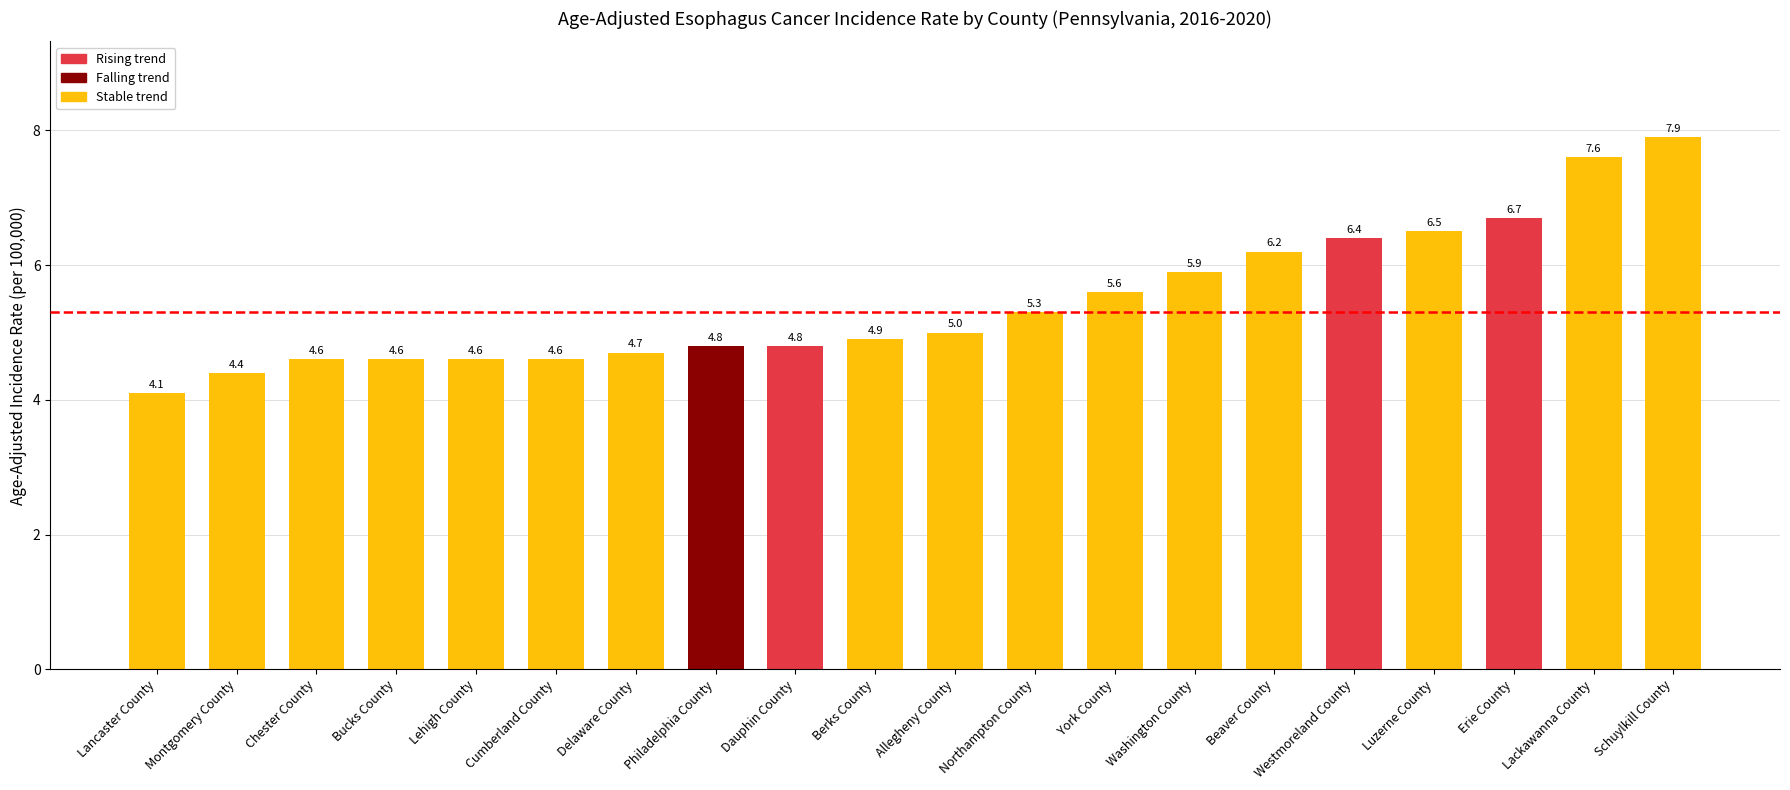

What is the label of the 4th bar from the left?

Bucks County